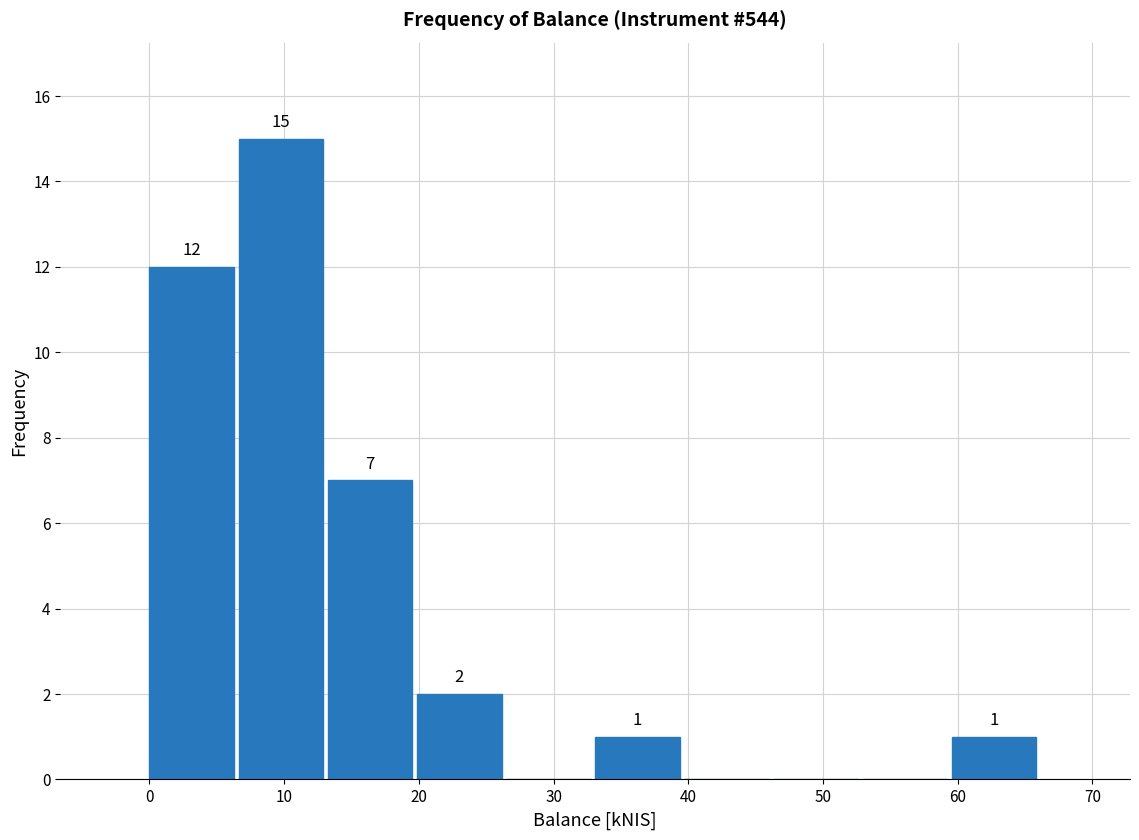

Which range on the x-axis has the tallest bar?

7 to 13